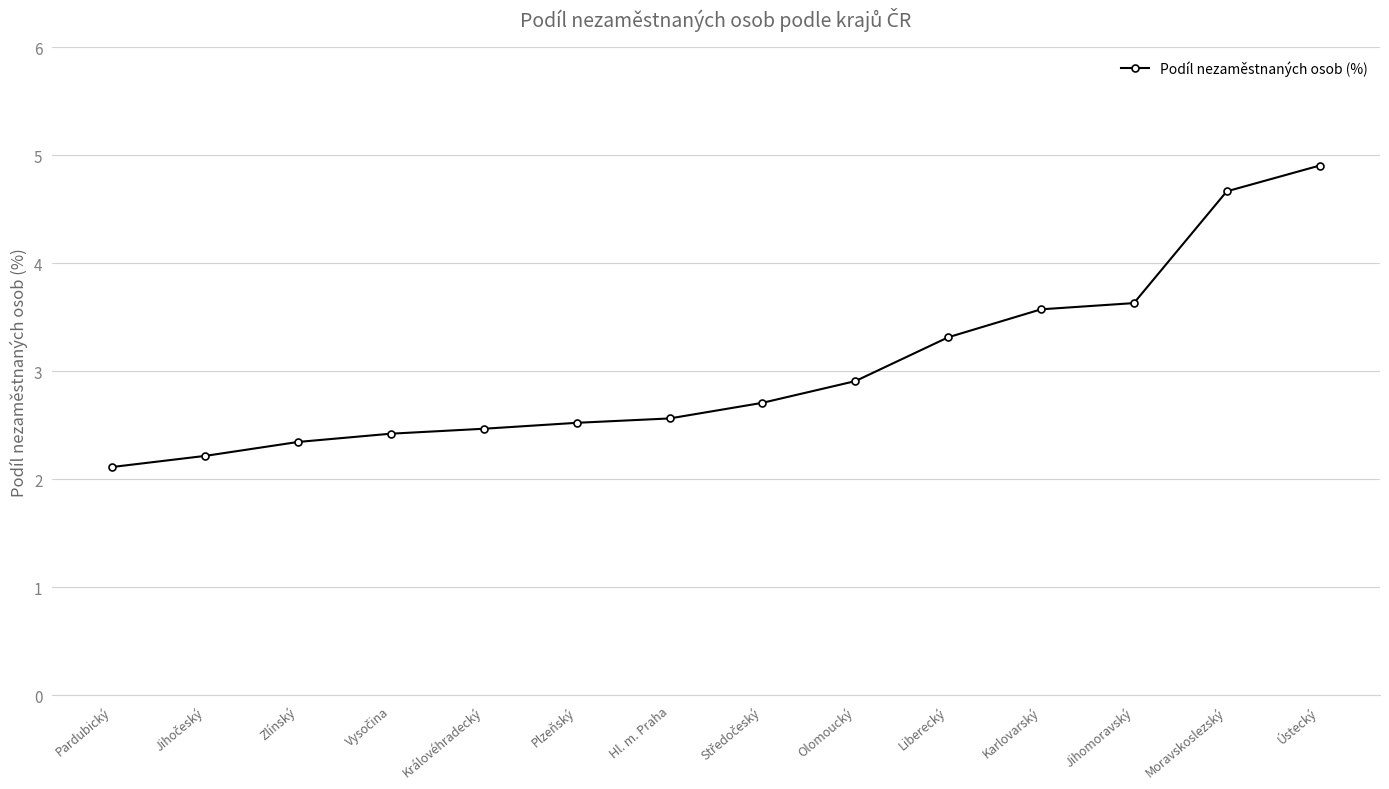

Which has a higher value, Plzeňský or Pardubický?

Plzeňský